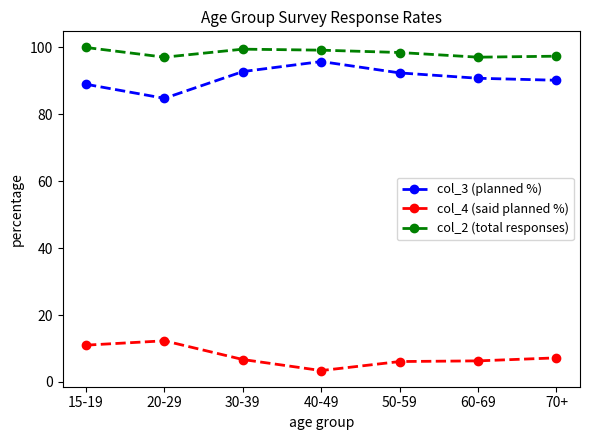

At which label does col_3 (planned %) first exceed 90?

30-39